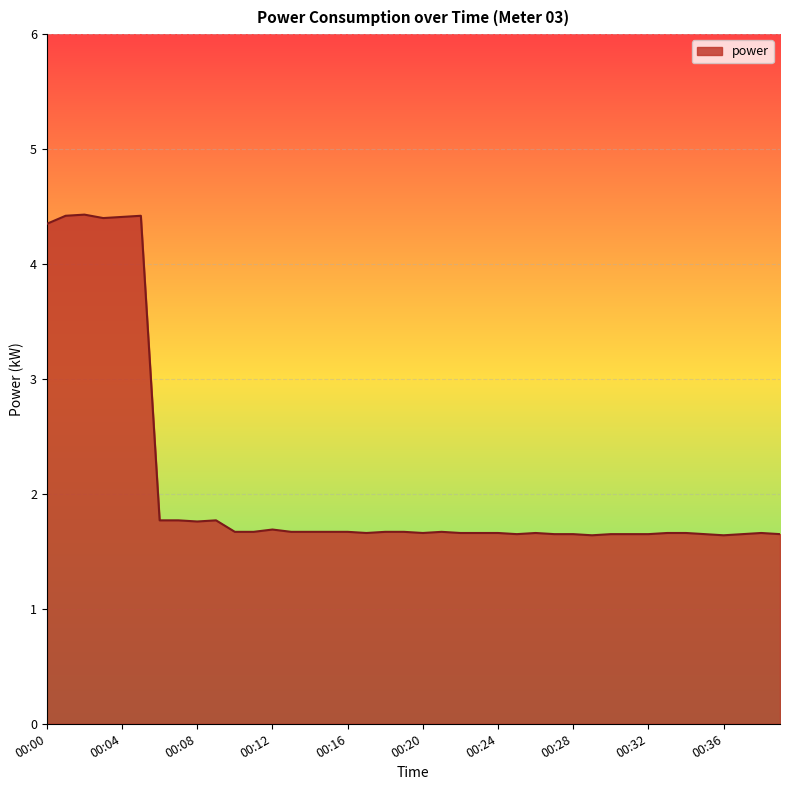

Does the chart have visible grid lines?

Yes